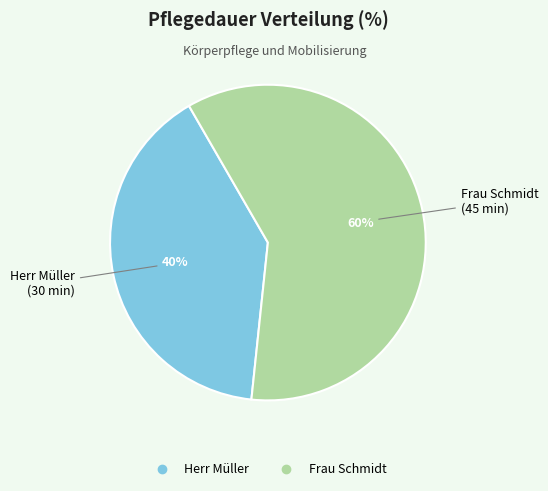

Is it true that Herr Müller is 50% of the pie?

False